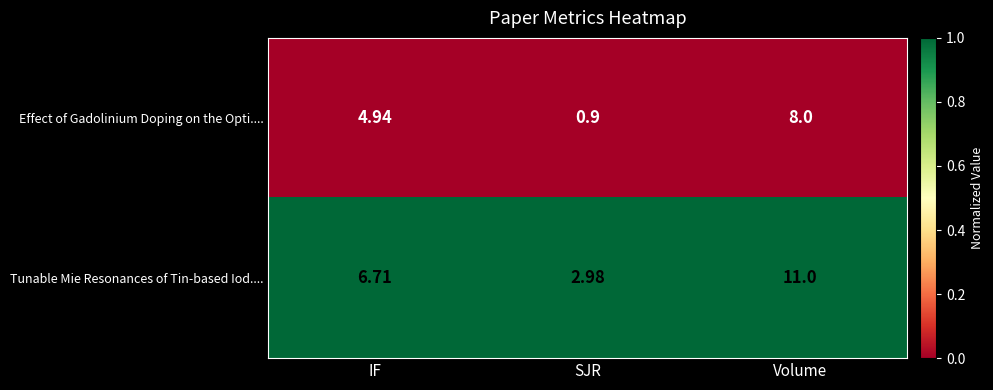

At how many categories does at least one series exceed 0?

3